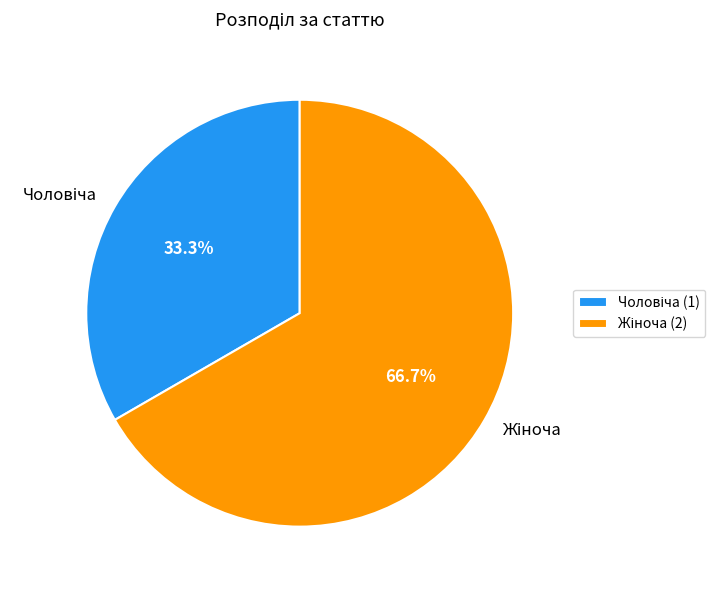

To the nearest percent, what is the difference between the largest and smallest slice percentages?

33%